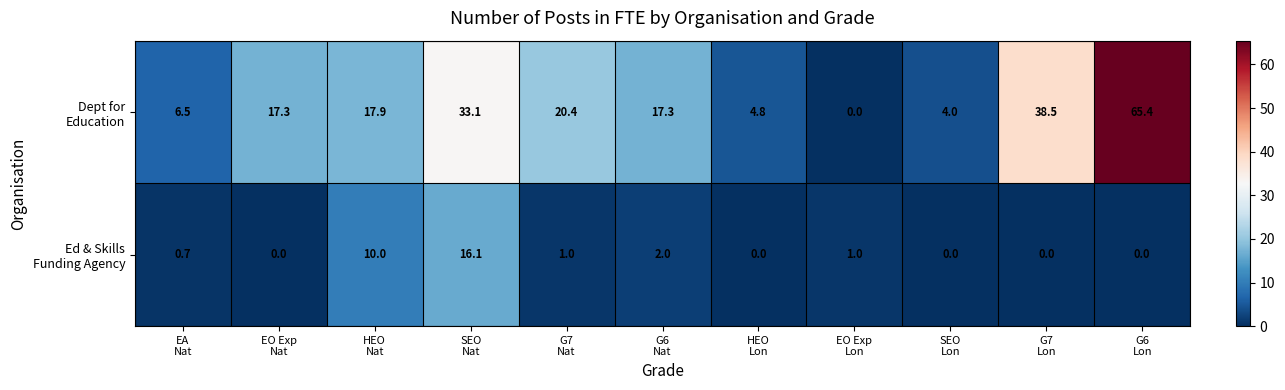

Count the number of categories in the chart.

11